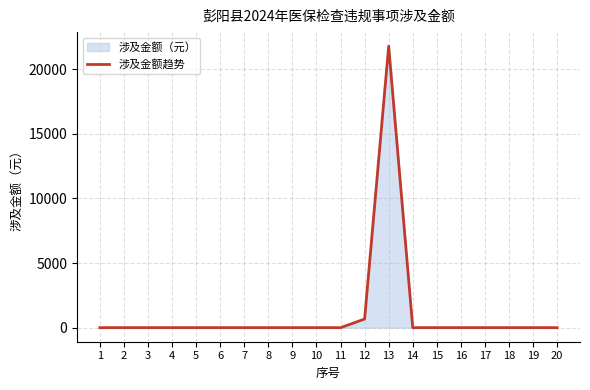

What is the maximum value shown in the chart?

21772